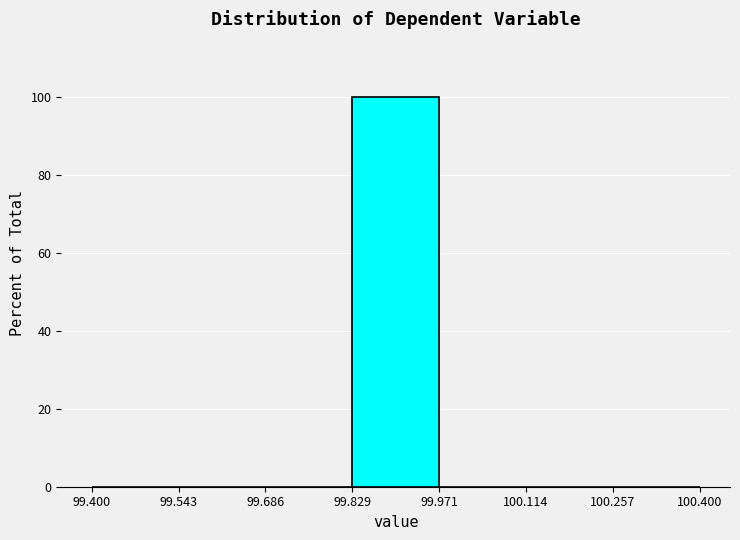

Reading left to right, transcribe this chart: for each bar, give the range it covers on the x-axis and its height. The values are not printed on the chart, so give them approximately, as read against the axis.

99.400 to 99.543: 0
99.543 to 99.686: 0
99.686 to 99.829: 0
99.829 to 99.971: 100
99.971 to 100.114: 0
100.114 to 100.257: 0
100.257 to 100.400: 0